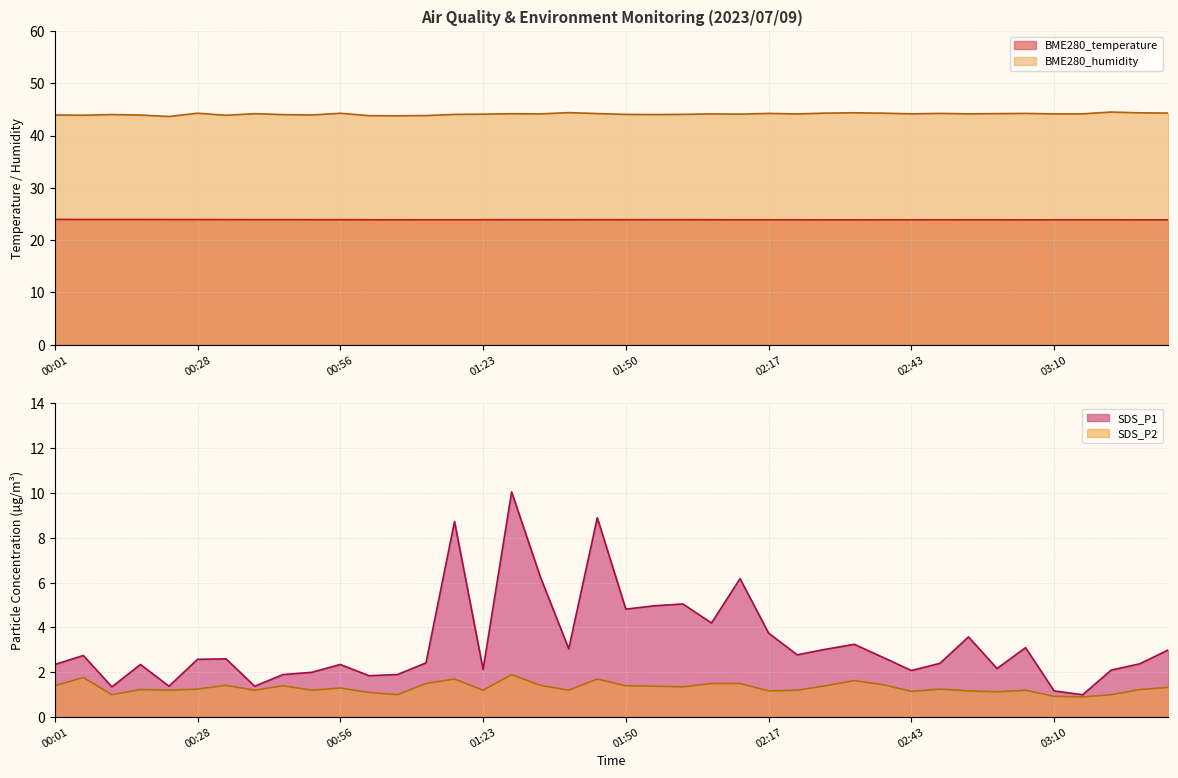

How many interior local valleys does the BME280_temperature series have?

4